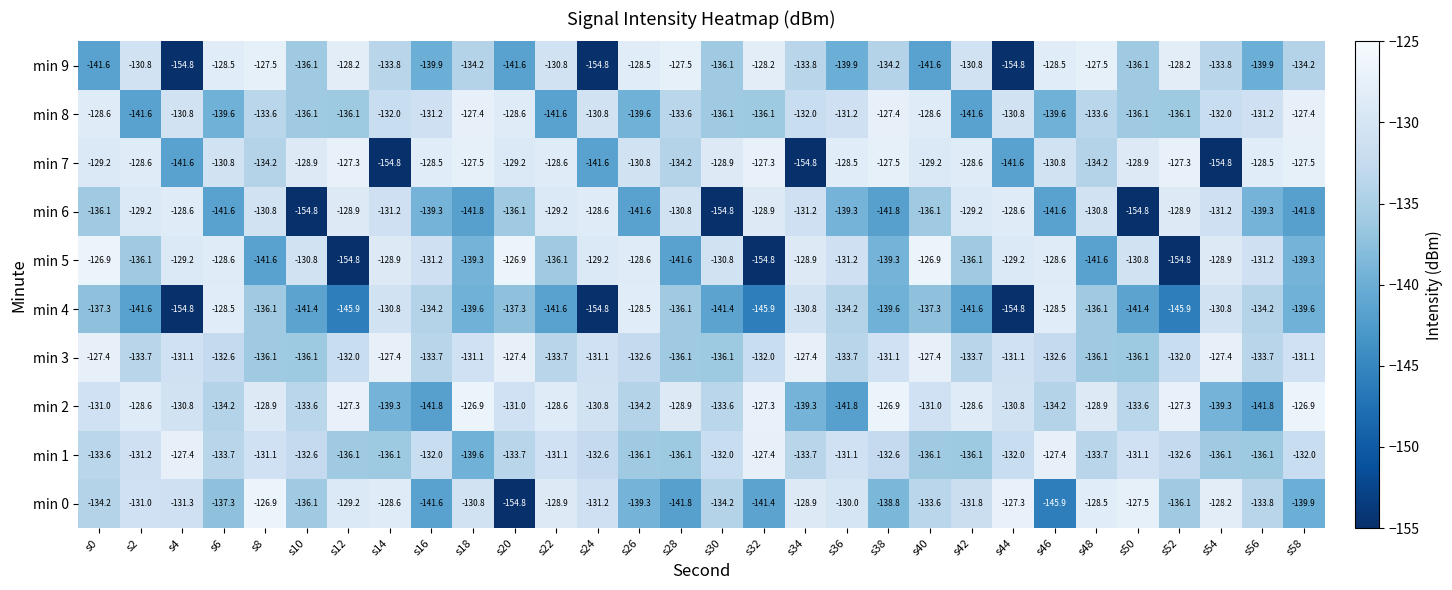

What is the smallest value displayed?

-154.8